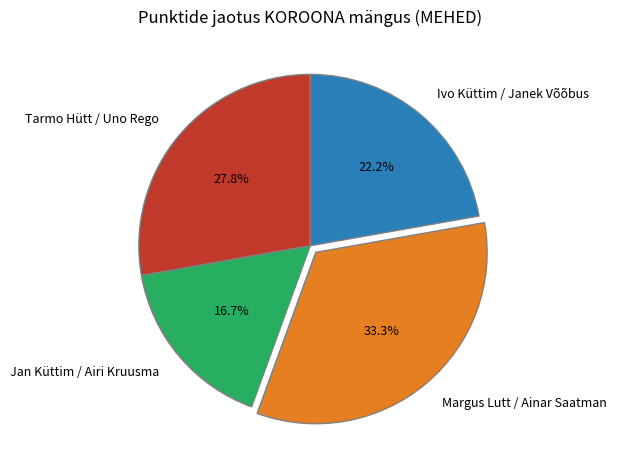

What is the smallest slice in the pie chart?

Jan Küttim / Airi Kruusma